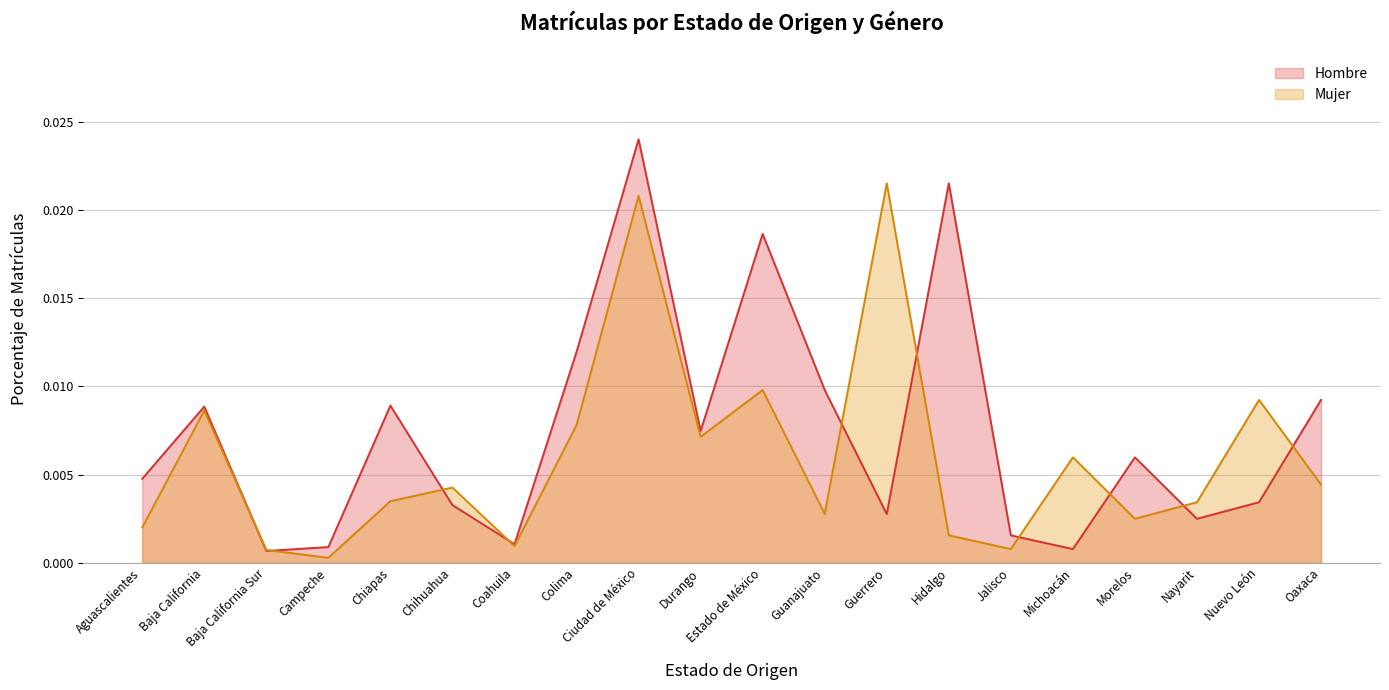

Rank the categories by Mujer value from highest to lowest.

Guerrero, Ciudad de México, Estado de México, Nuevo León, Baja California, Colima, Durango, Michoacán, Oaxaca, Chihuahua, Chiapas, Nayarit, Guanajuato, Morelos, Aguascalientes, Hidalgo, Coahuila, Jalisco, Baja California Sur, Campeche